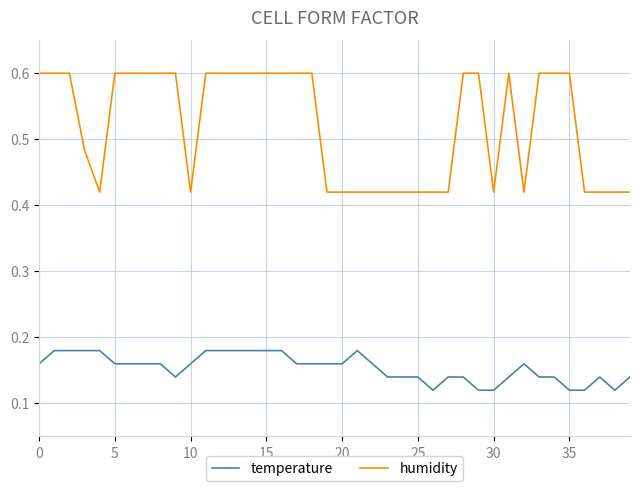

True or false: humidity and temperature intersect in this chart.

False